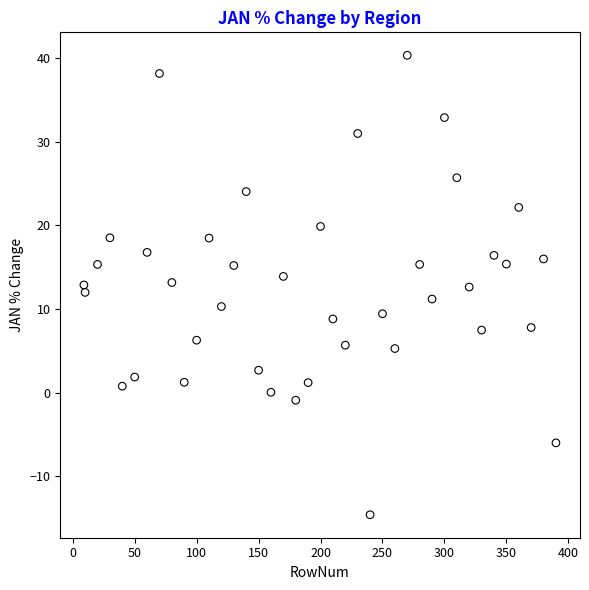

What is the range of Y values (max minus min)?

54.9